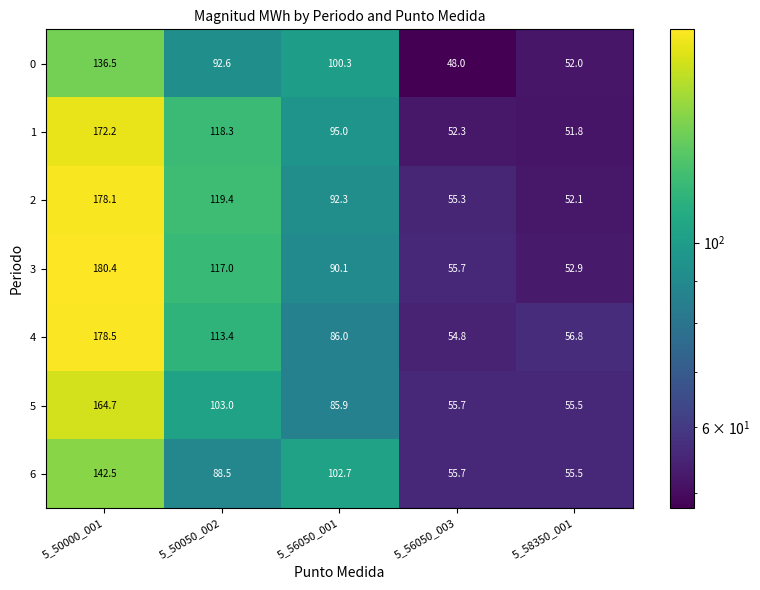

What is the highest value of the 3 series?

180.4